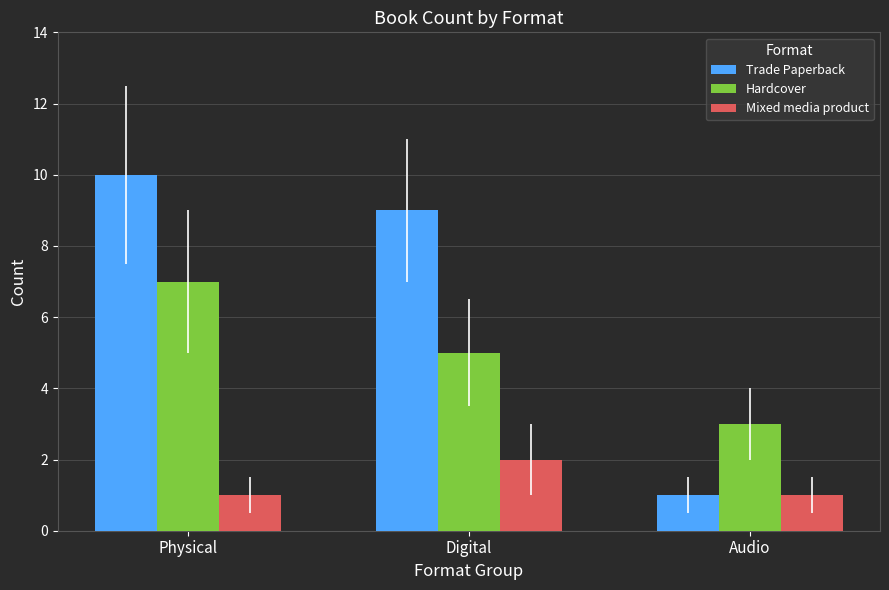

Does the chart contain stacked bars?

No